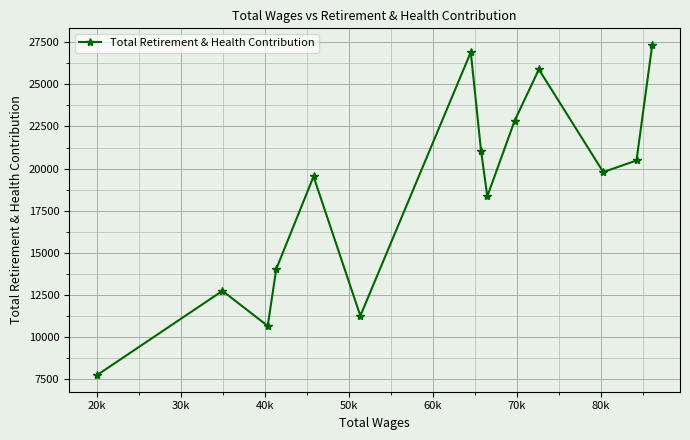

True or false: the data has more than 0 interior local peaks.

True